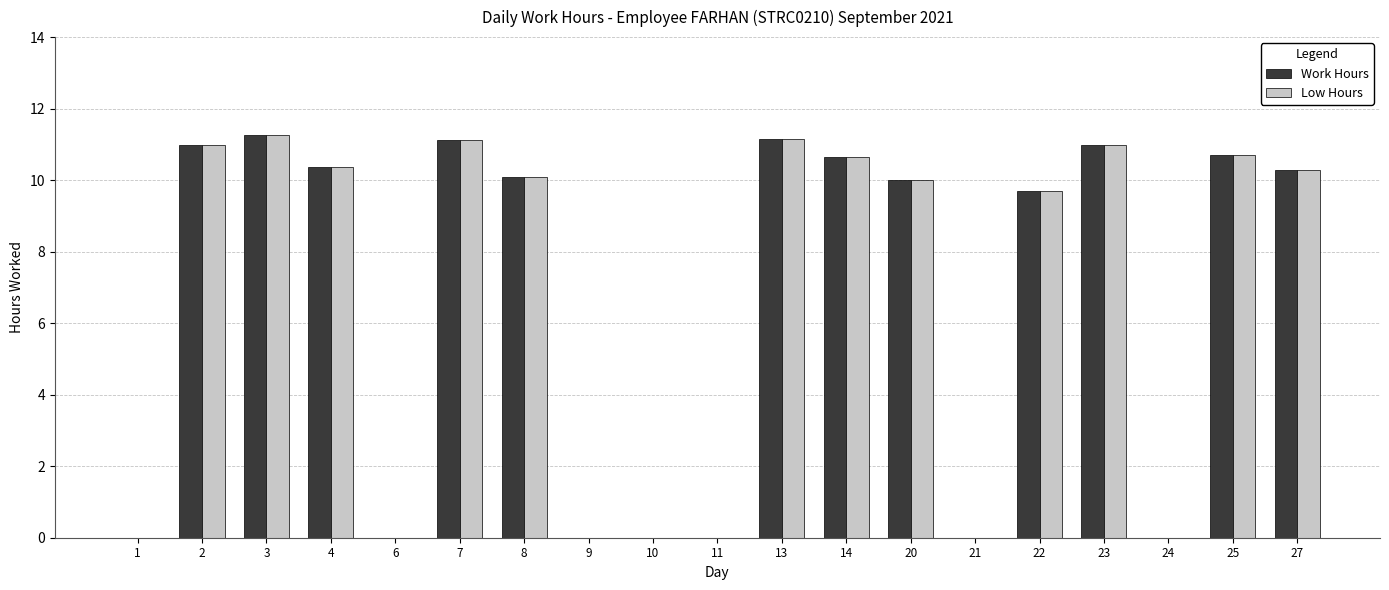

What are all the series names shown in the legend?

Work Hours, Low Hours